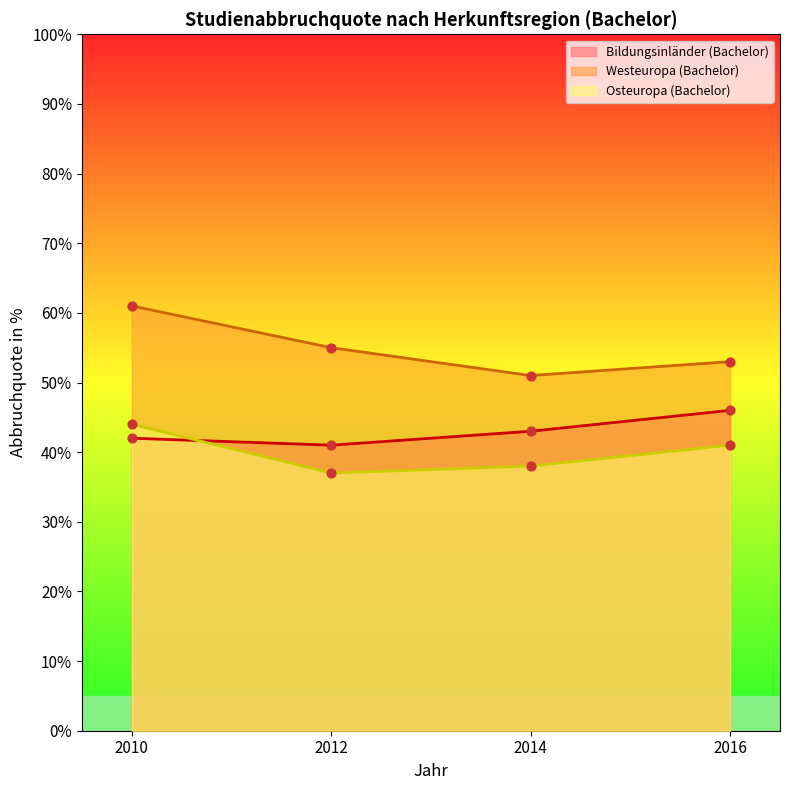

What are all the series names shown in the legend?

Bildungsinländer (Bachelor), Westeuropa (Bachelor), Osteuropa (Bachelor)